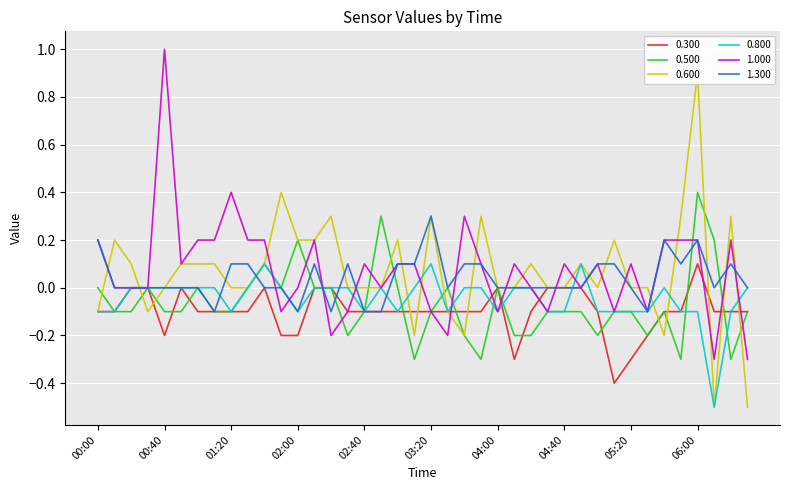

True or false: 0.600 has a value of -0.1 at 03:10.

False